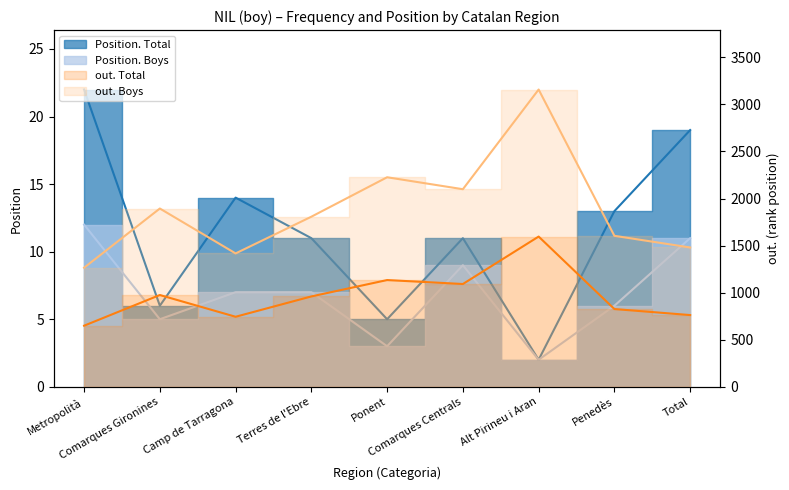

True or false: out. Total has a value of 1181 at Penedès.

False